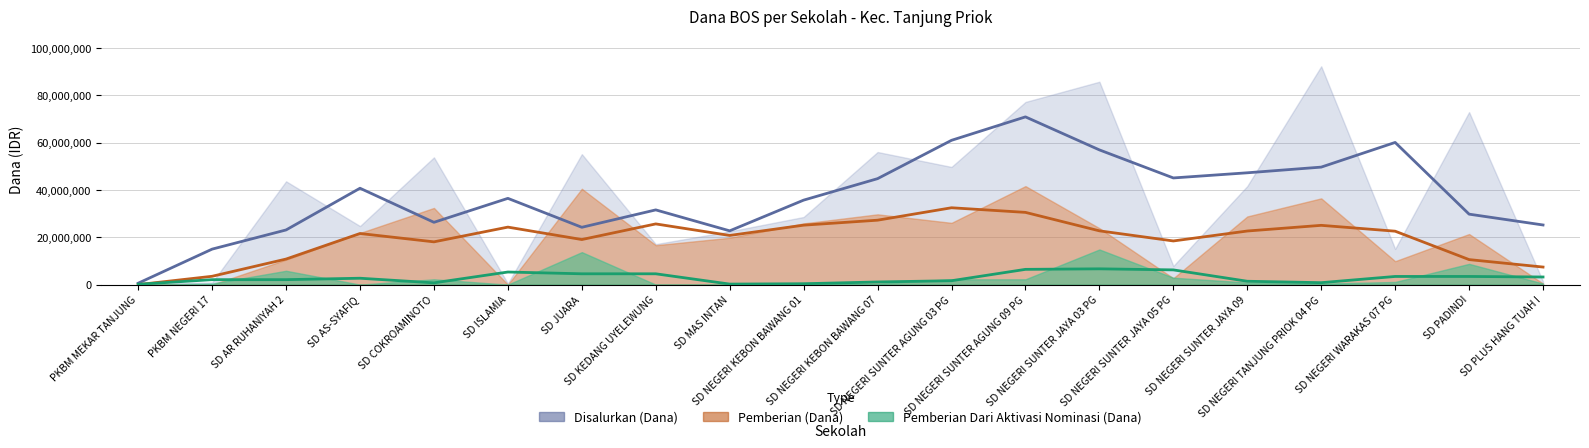

The Pemberian Dari Aktivasi Nominasi (Dana) series shows 636904 at SD NEGERI TANJUNG PRIOK 04 PG. True or false?

False